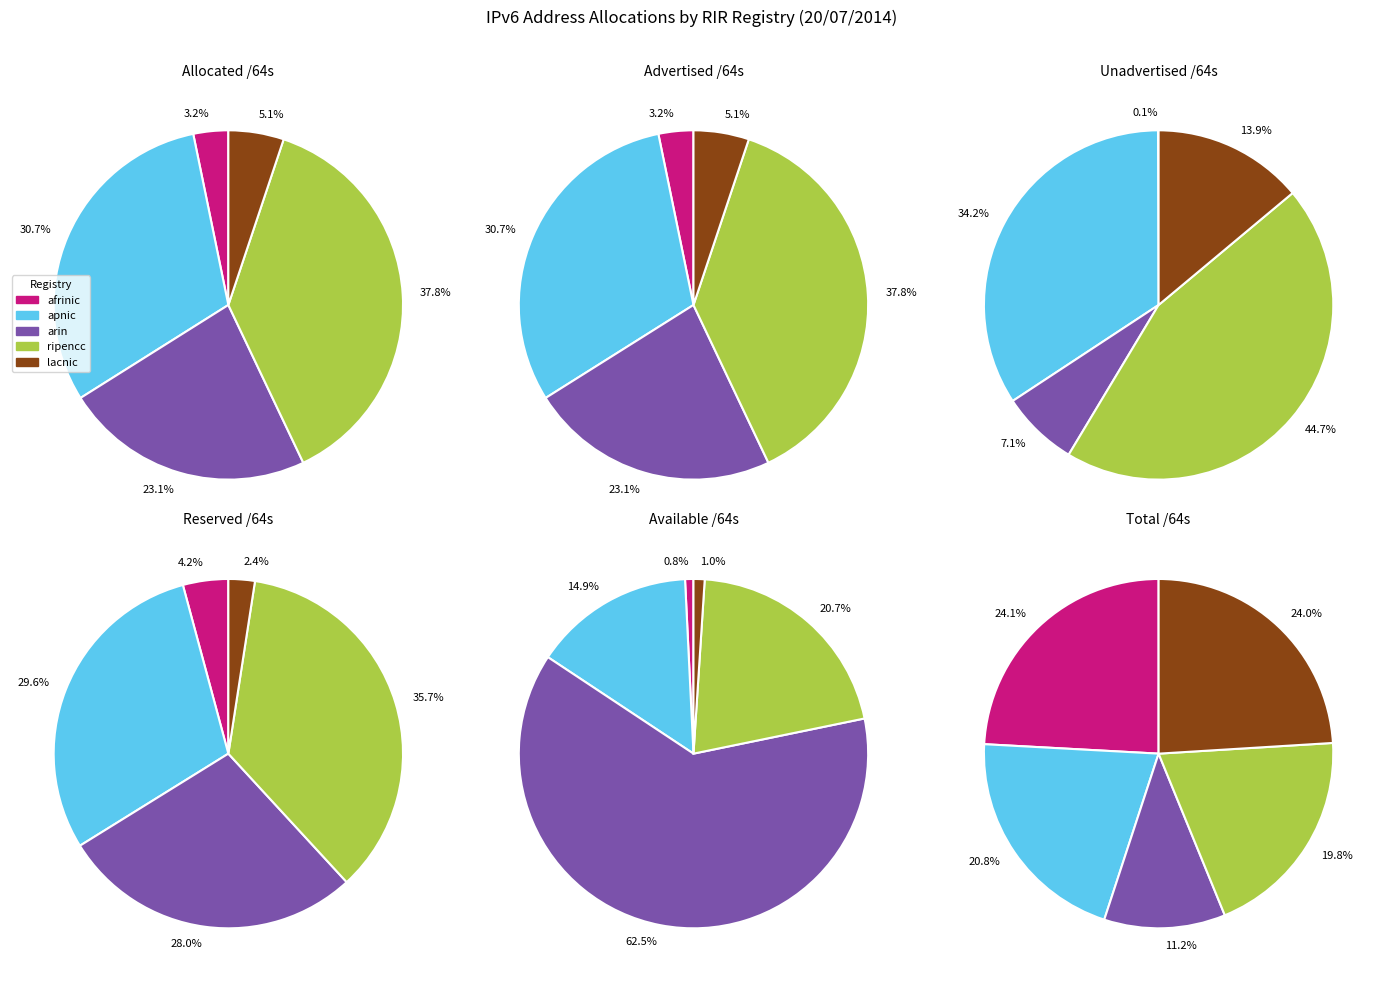

What percentage is the ripencc slice, to the nearest percent?

38%